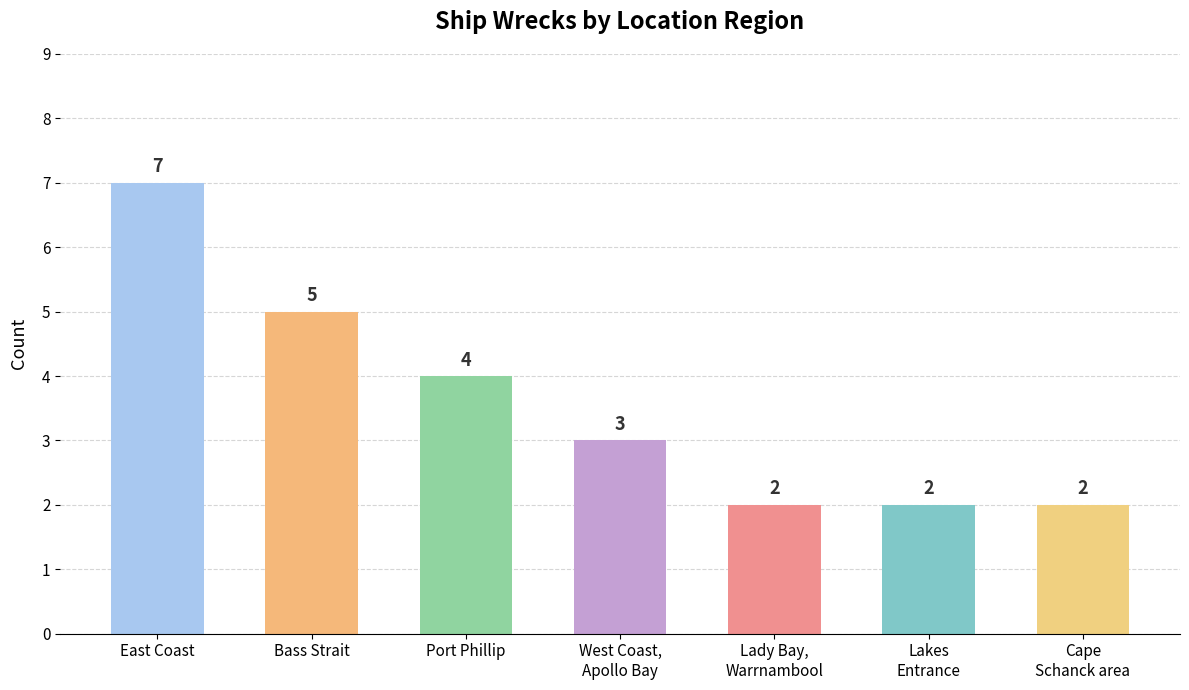

At which category does the chart reach its peak across all series?

East Coast